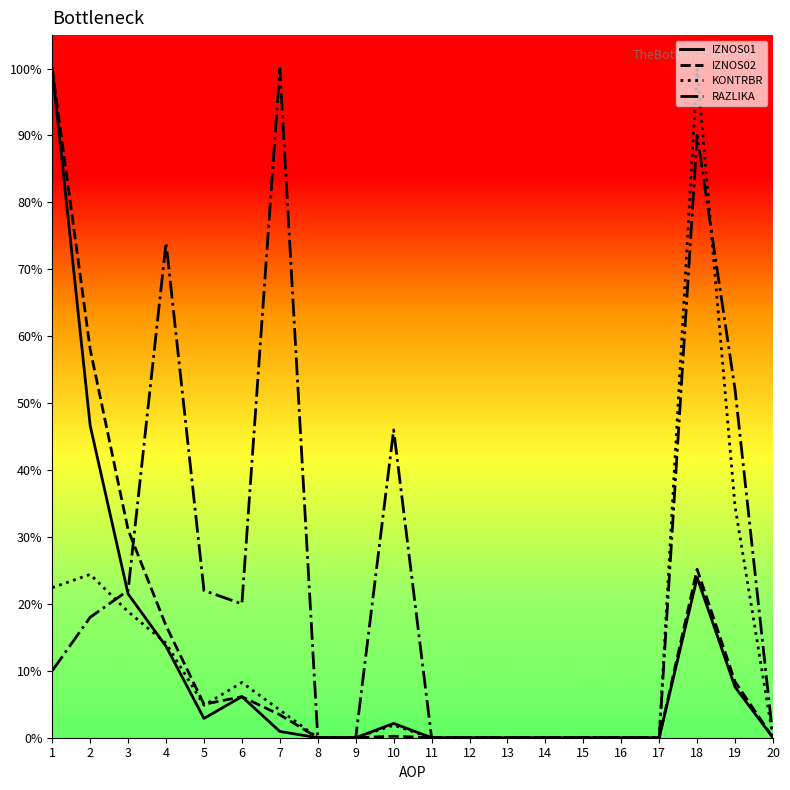

True or false: IZNOS01 and RAZLIKA cross at least once.

True